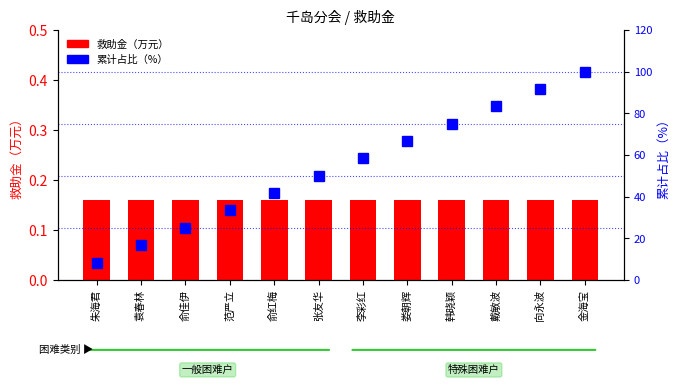

What value does the 累计占比（%） series have at 李彩红?

58.3